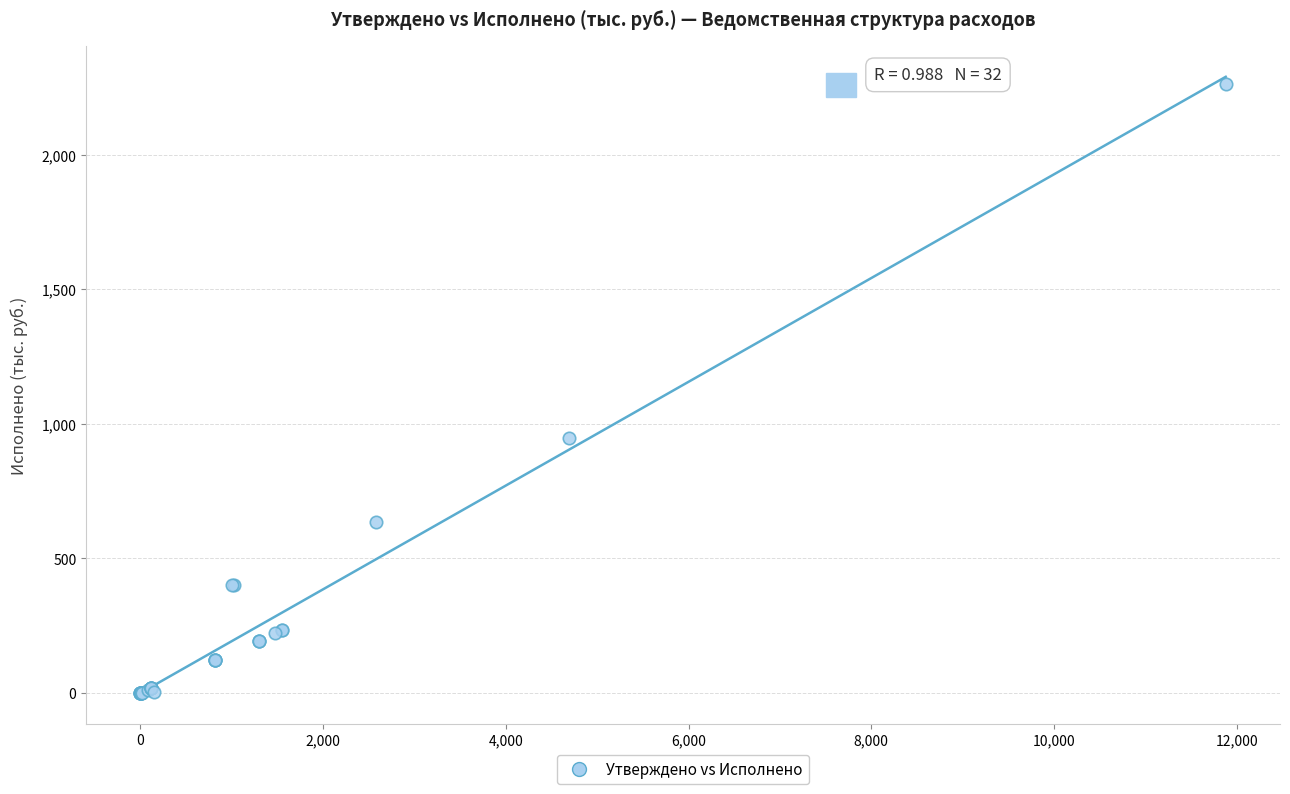

What Y value in the scatter plot is closest to 1131?

947.7